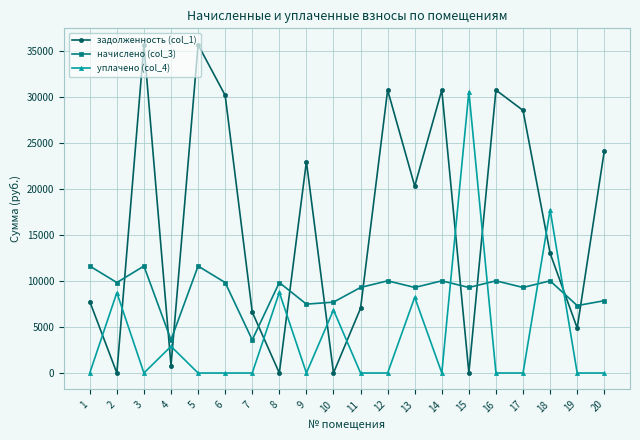

What is the average value of the задолженность (col_1) series?

16501.9